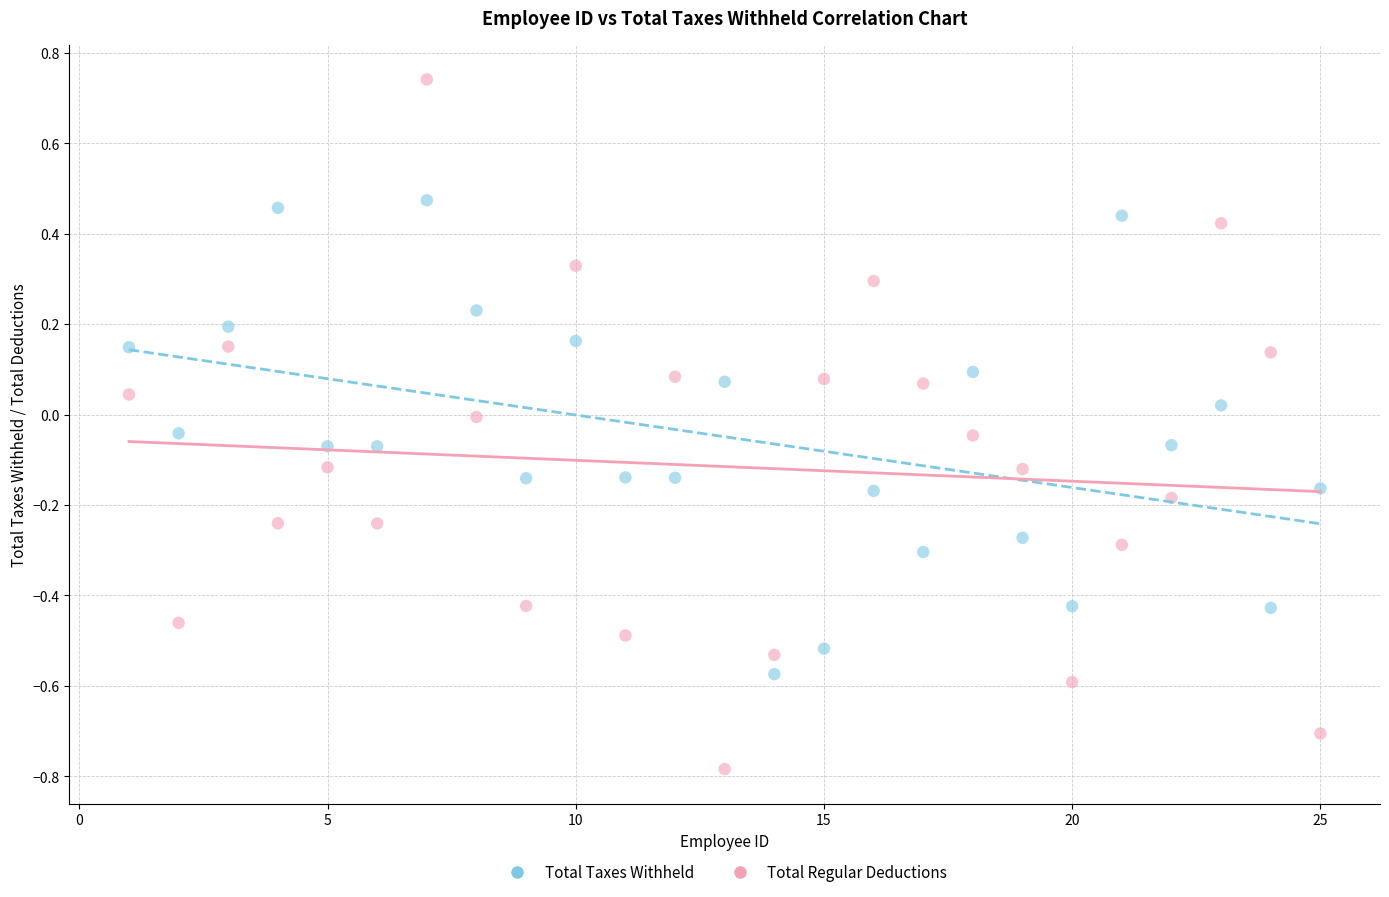

Which series reaches the minimum Y coordinate?

Total Regular Deductions